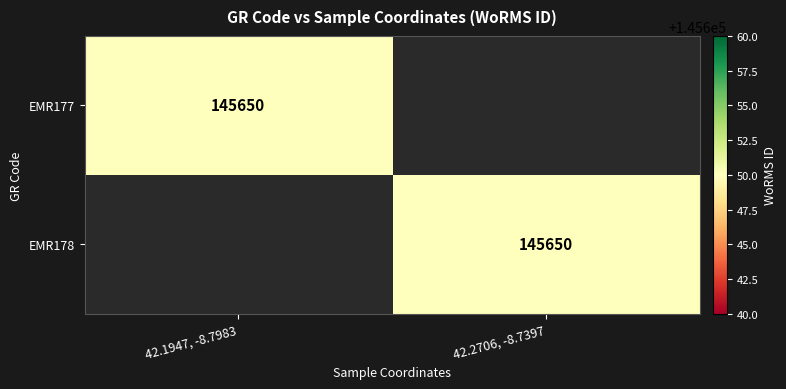

Is it true that EMR177 equals 145650 at 42.1947, -8.7983?

True